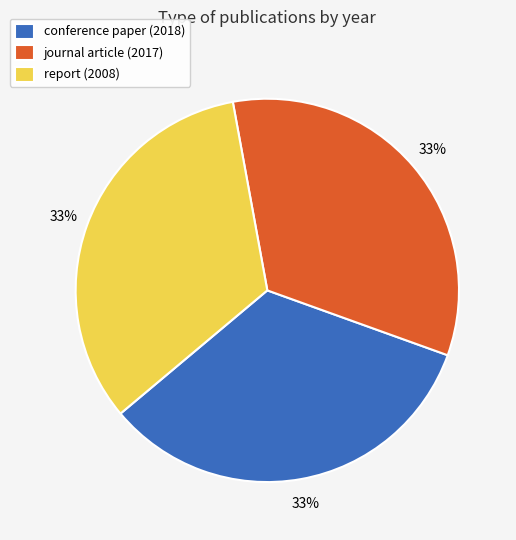

Is it true that conference paper (2018) is 33% of the pie?

True